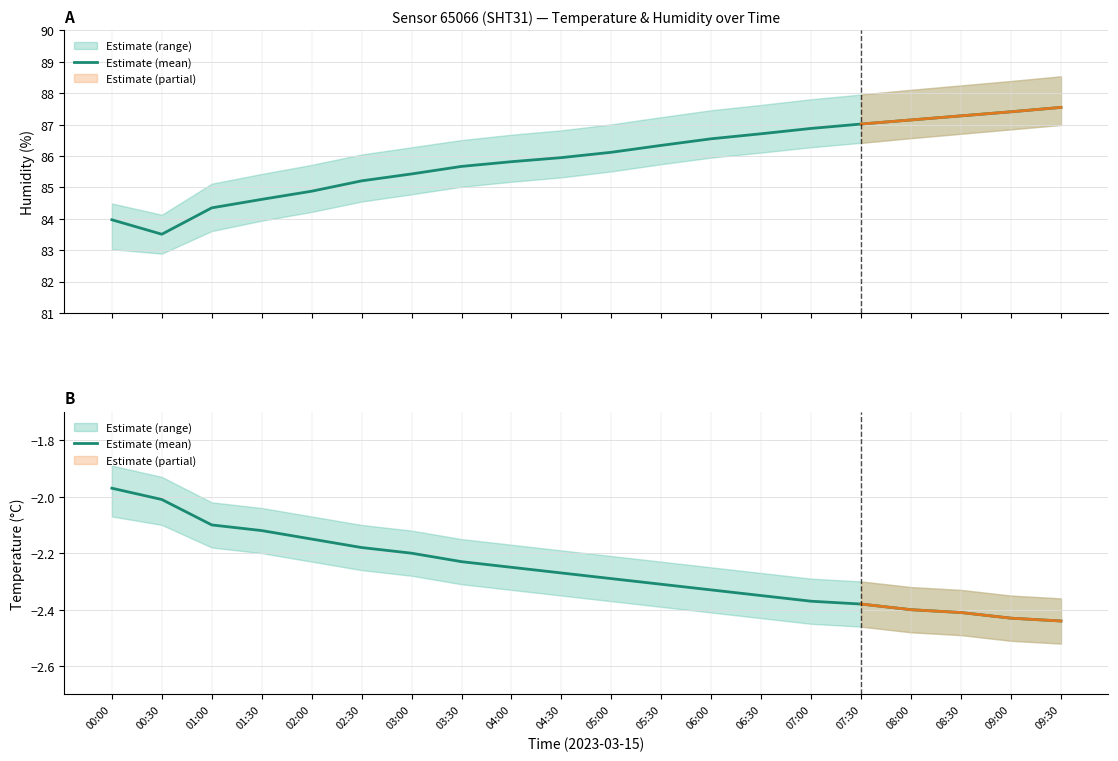

What is the label of the 9th point from the left?

04:00